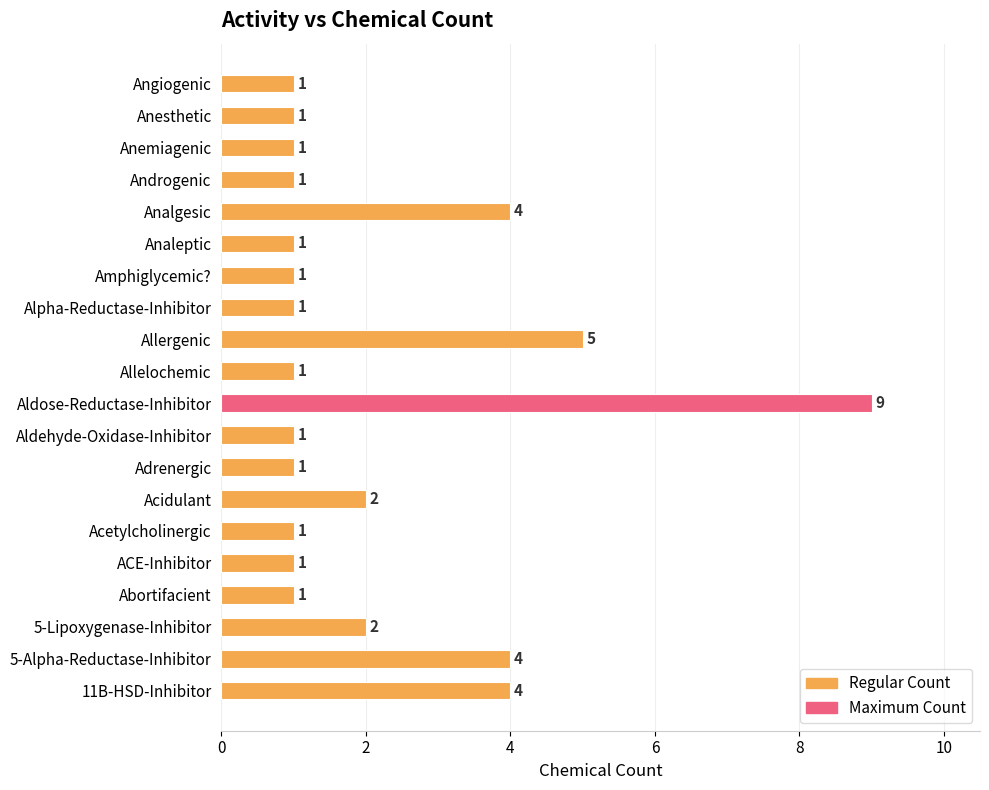

What is the ratio of the value at Acidulant to the value at Amphiglycemic??

2.0